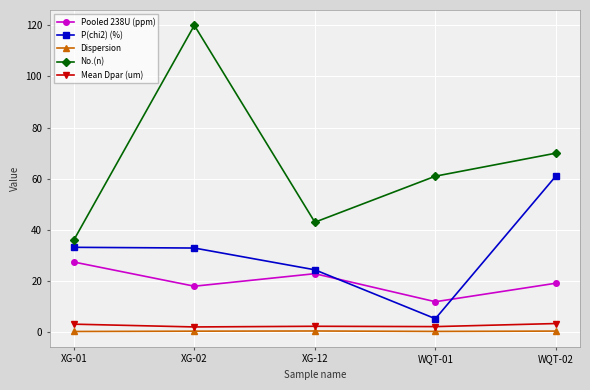

How many values in the No.(n) series are below 61?

2